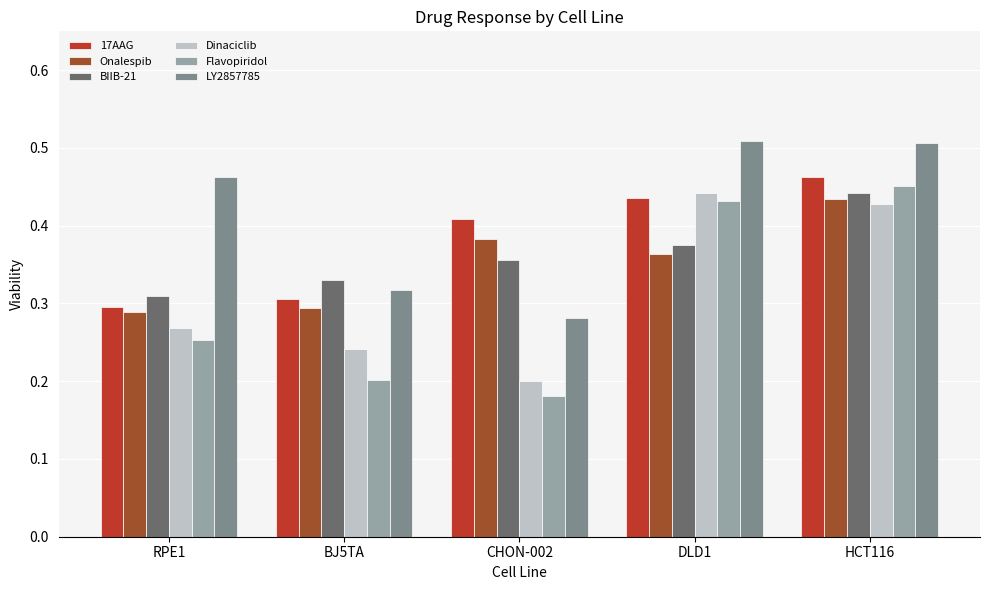

What are all the series names shown in the legend?

17AAG, Onalespib, BIIB-21, Dinaciclib, Flavopiridol, LY2857785